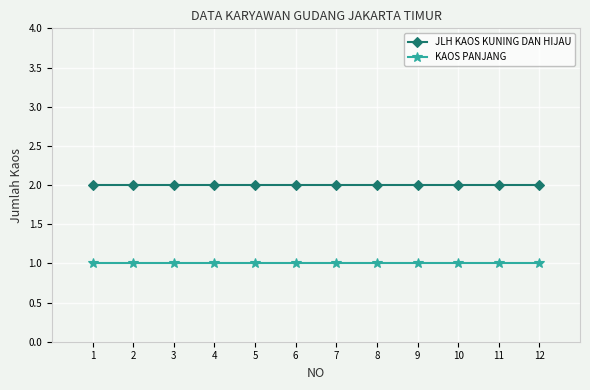

Which series has the largest total across all categories?

JLH KAOS KUNING DAN HIJAU